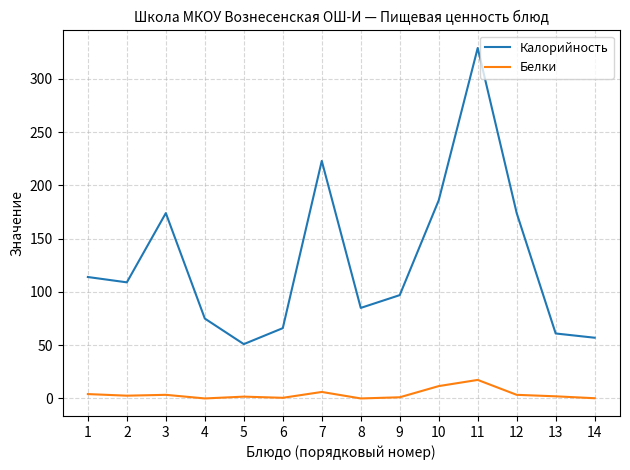

What is the average value of the Белки series?

3.9